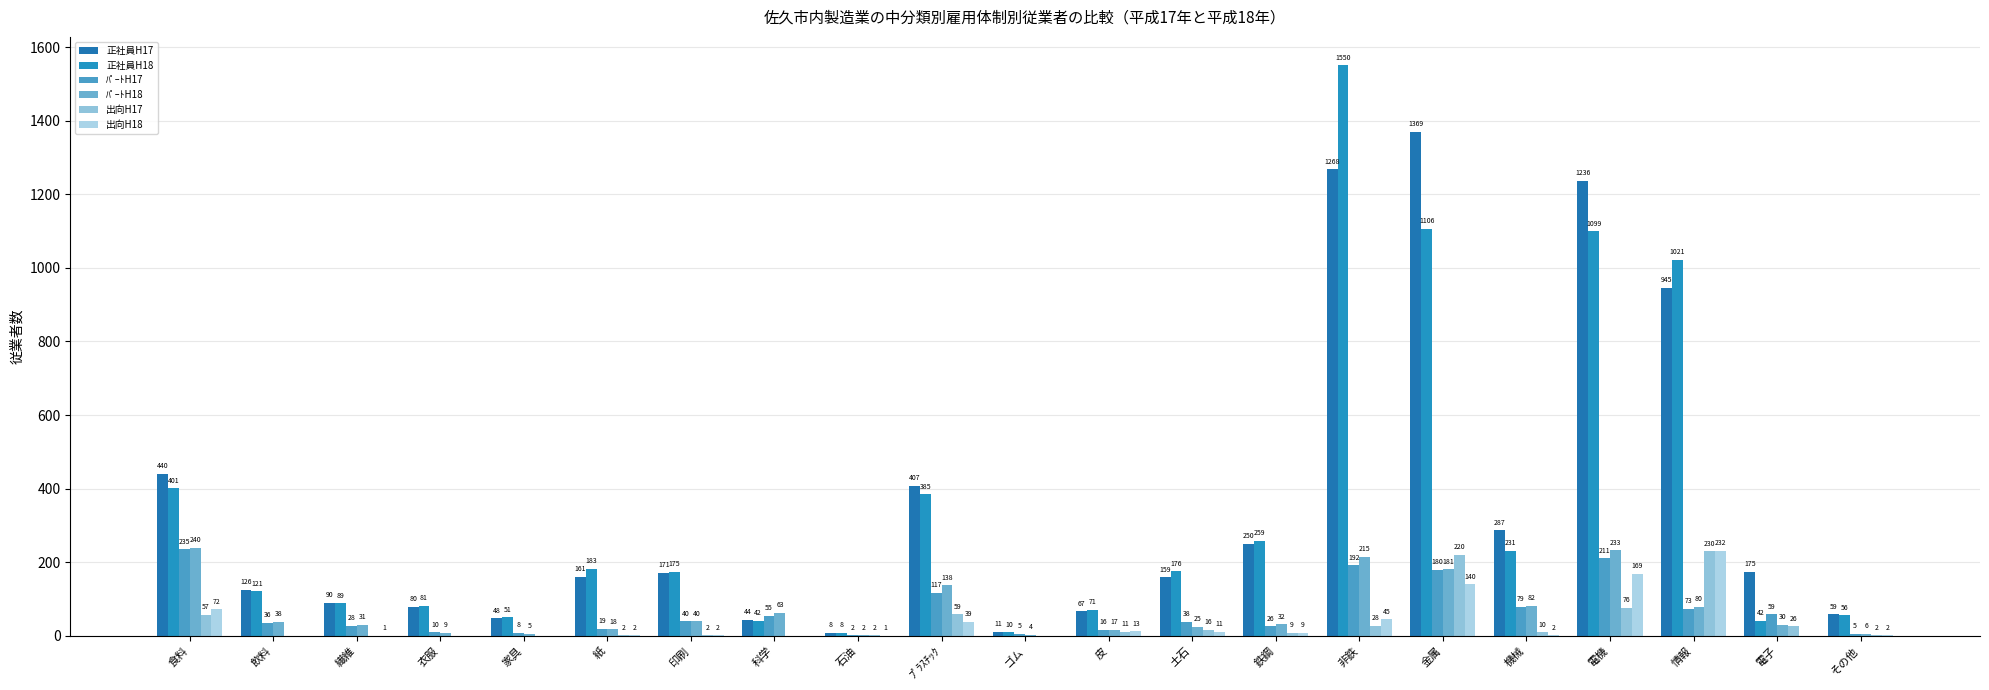

Which series has the largest range (max minus min)?

正社員H18